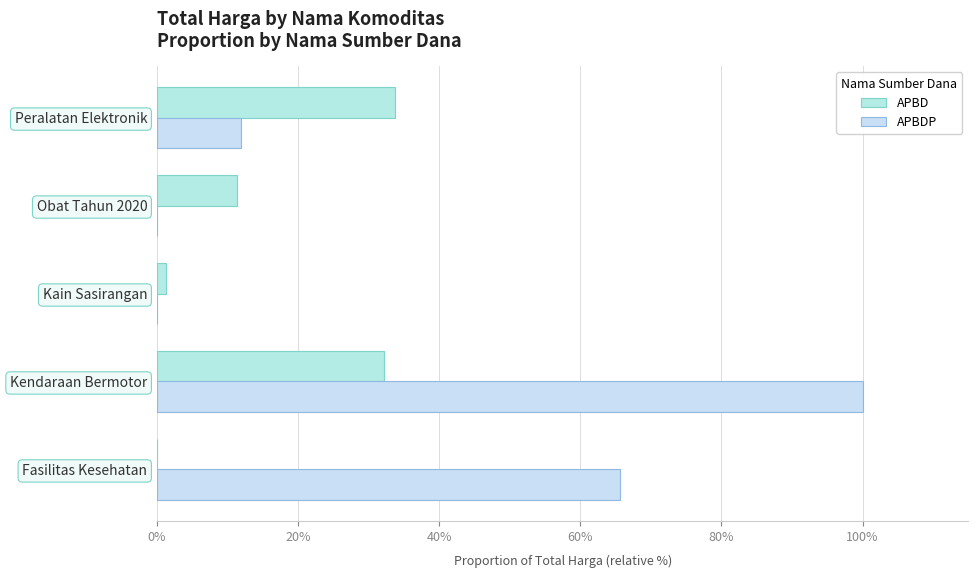

Count the number of data series in this chart.

2